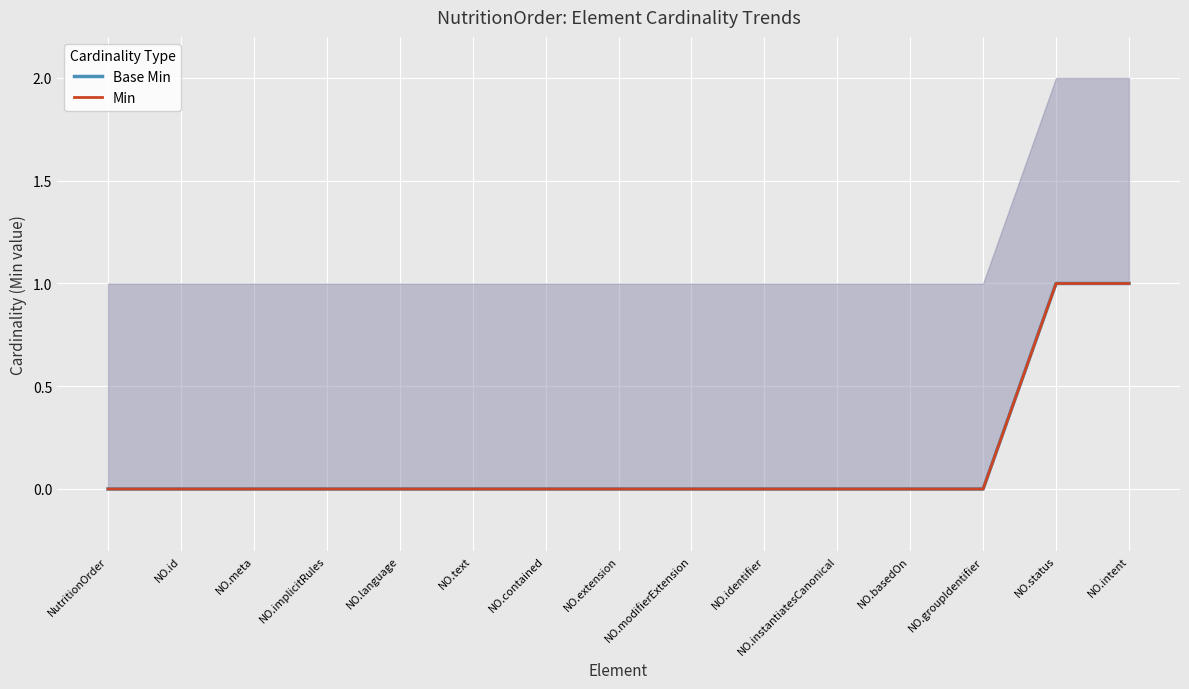

What is the sum of the Base Min values at NO.meta and NO.status?

1